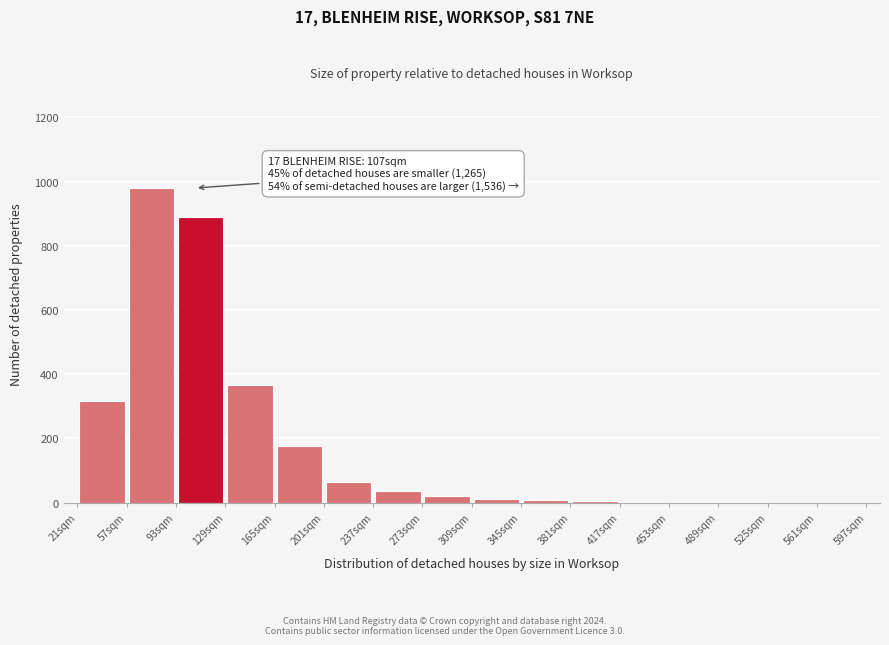

Over which range of the x-axis is the bar tallest?

57 to 93